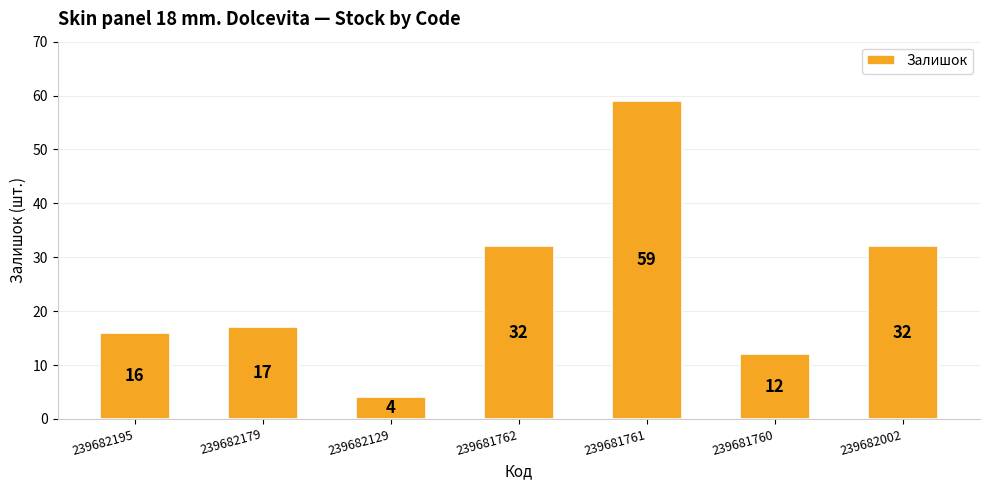

What is the value of the 5th bar from the left?

59